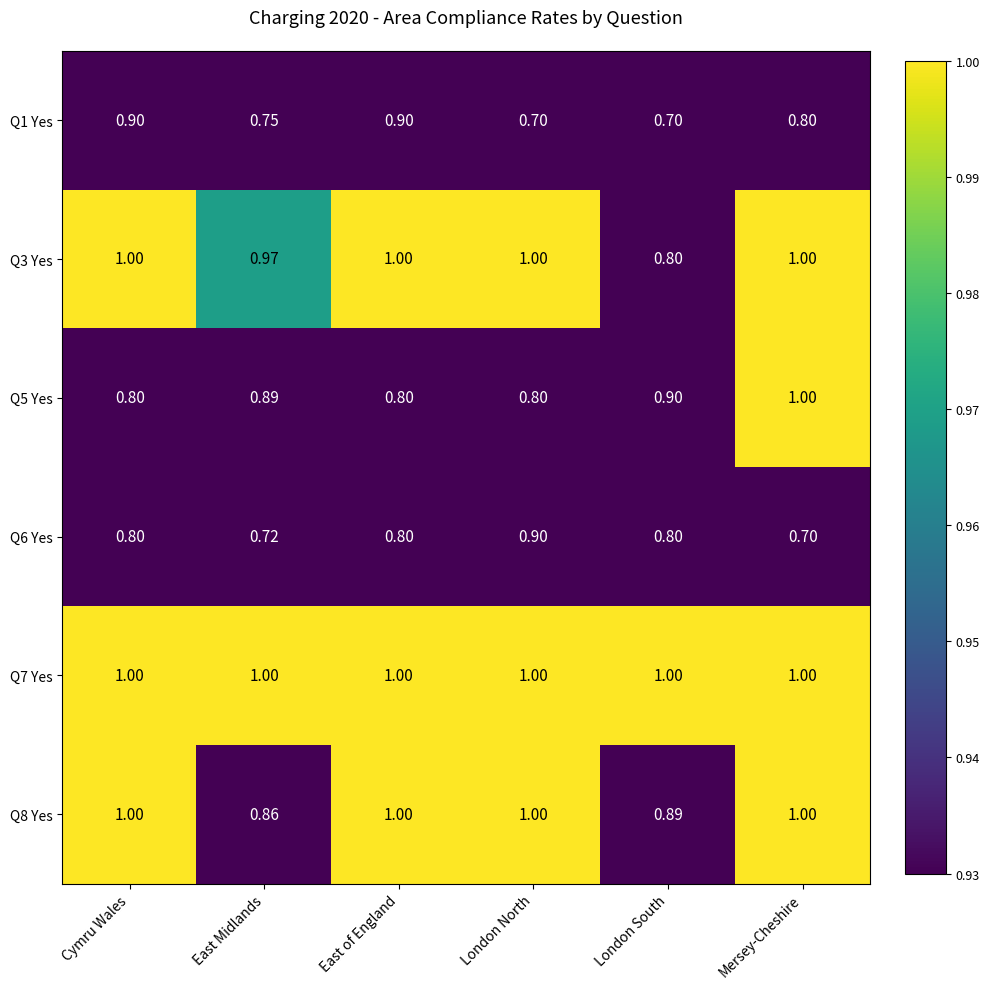

Is the value of Q6 Yes at Cymru Wales greater than the value of Q8 Yes at Mersey-Cheshire?

No